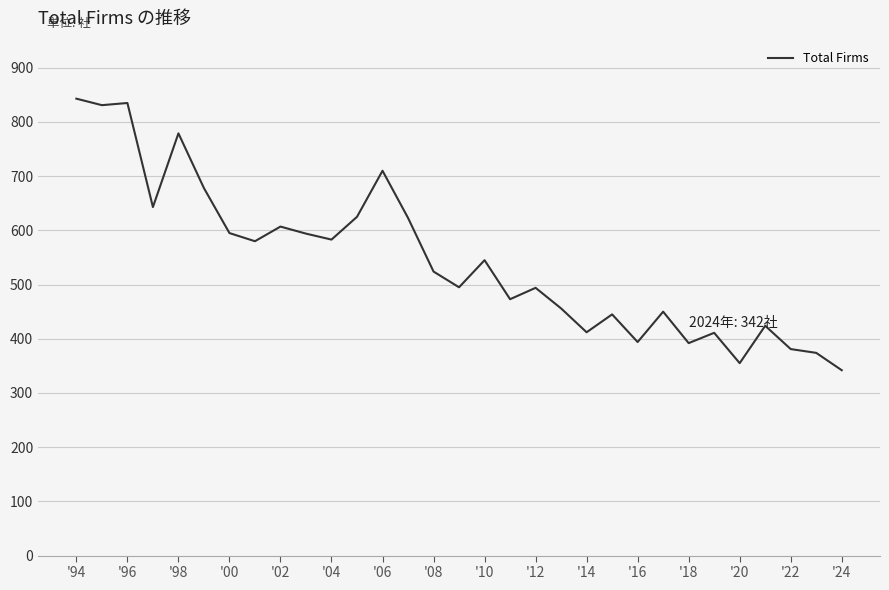

What is the difference between the maximum and minimum values?

501